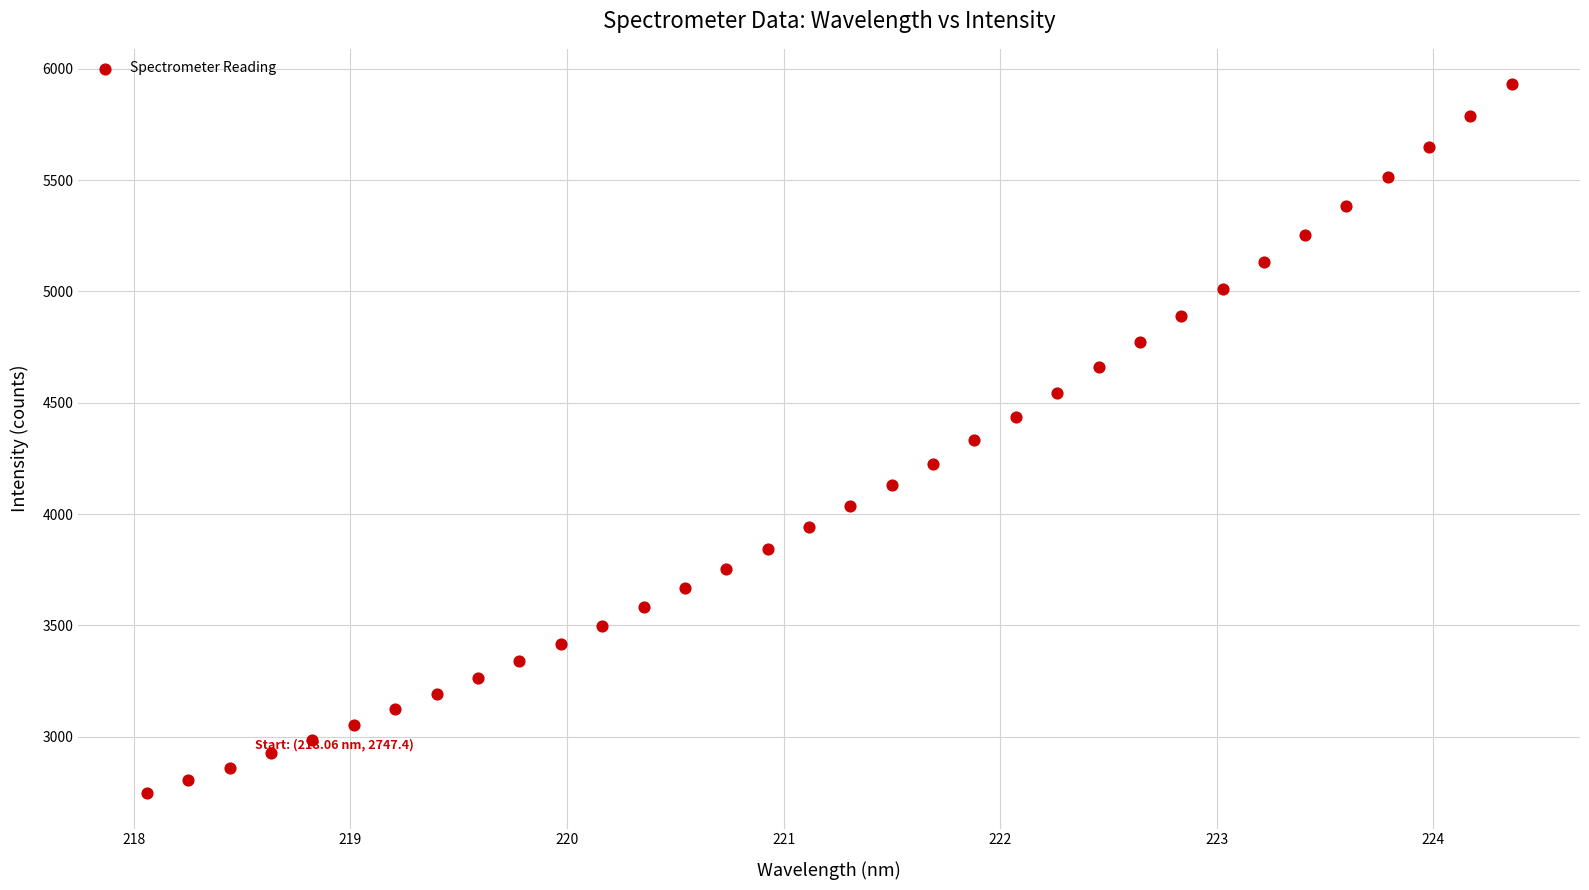

What is the range of Y values (max minus min)?

3182.5